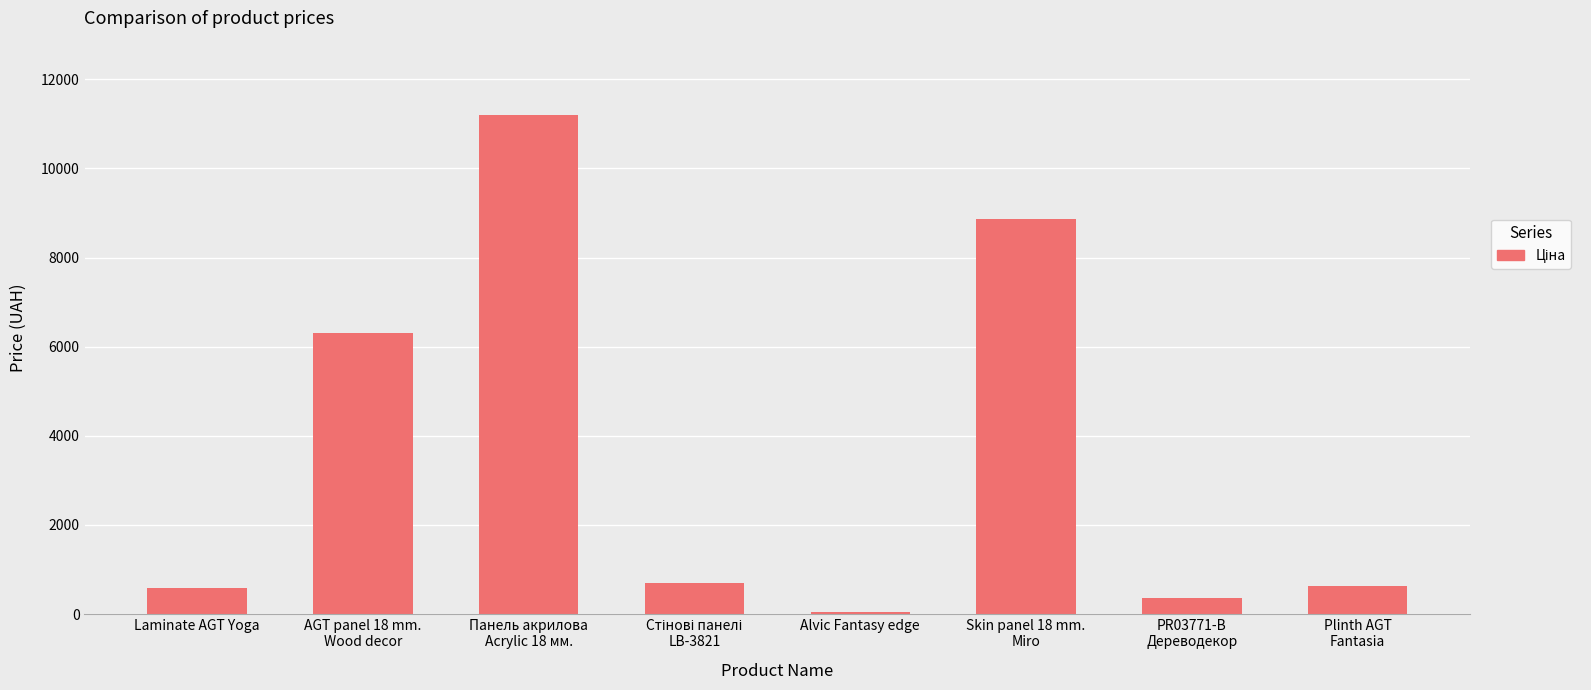

Where is the data nearest to the value 5615?

AGT panel 18 mm.
Wood decor